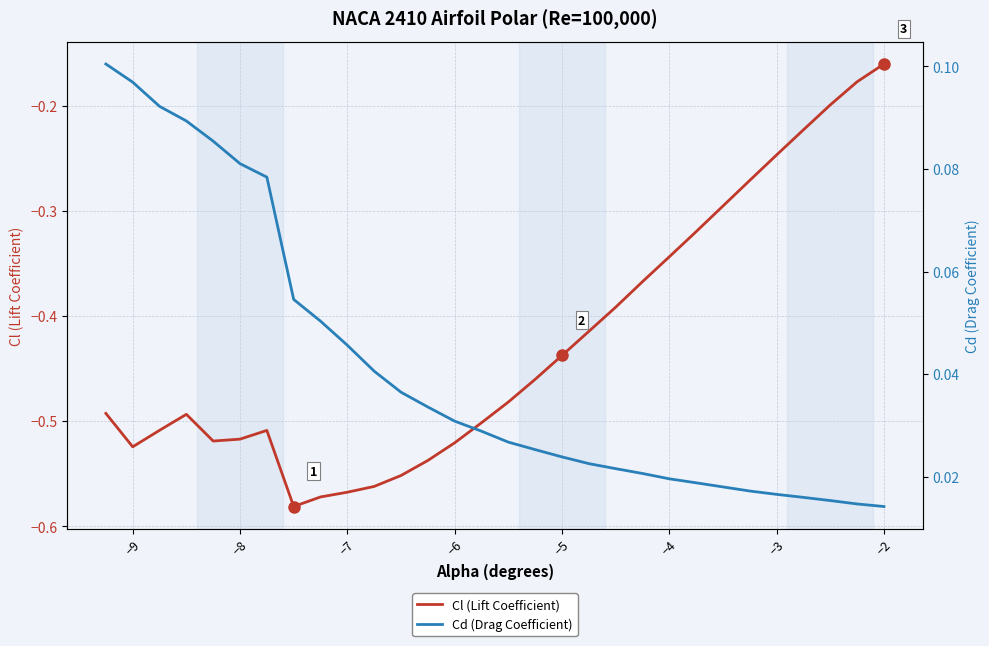

True or false: Cd (Drag Coefficient) and Cl (Lift Coefficient) cross at least once.

False